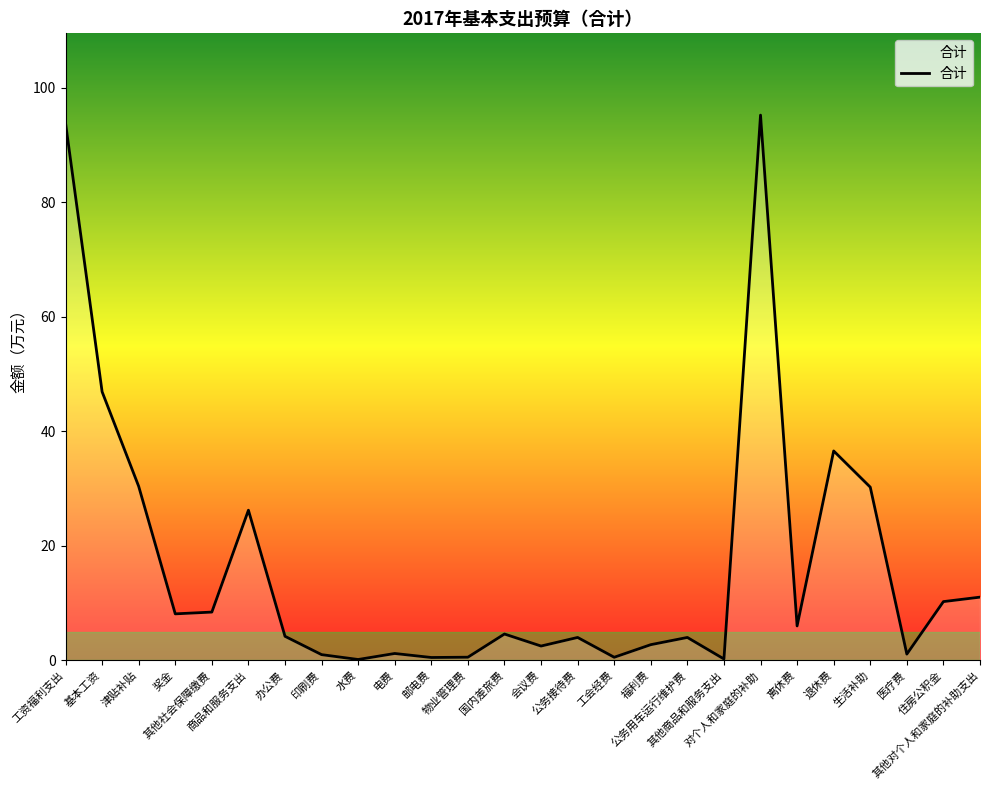

What is the difference between the maximum and minimum values?

95.1